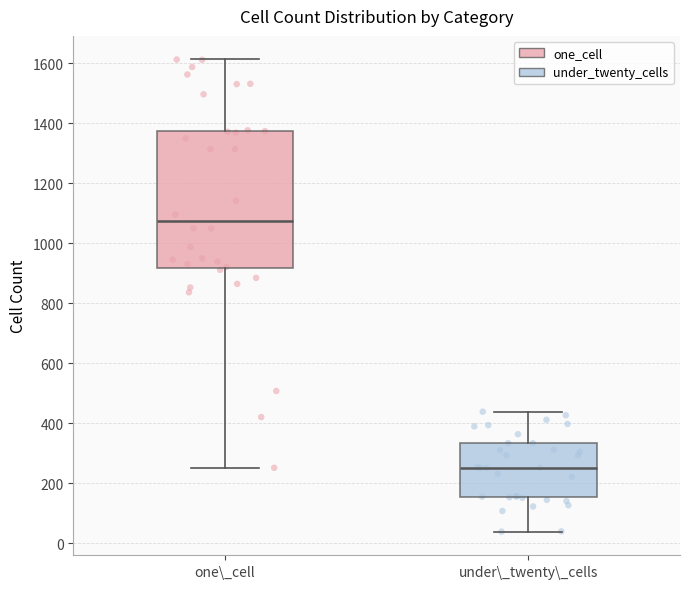

Where is the upper edge of the box for one\_cell on the y-axis? The values are not printed on the chart, so give them approximately, as read against the axis.

1380